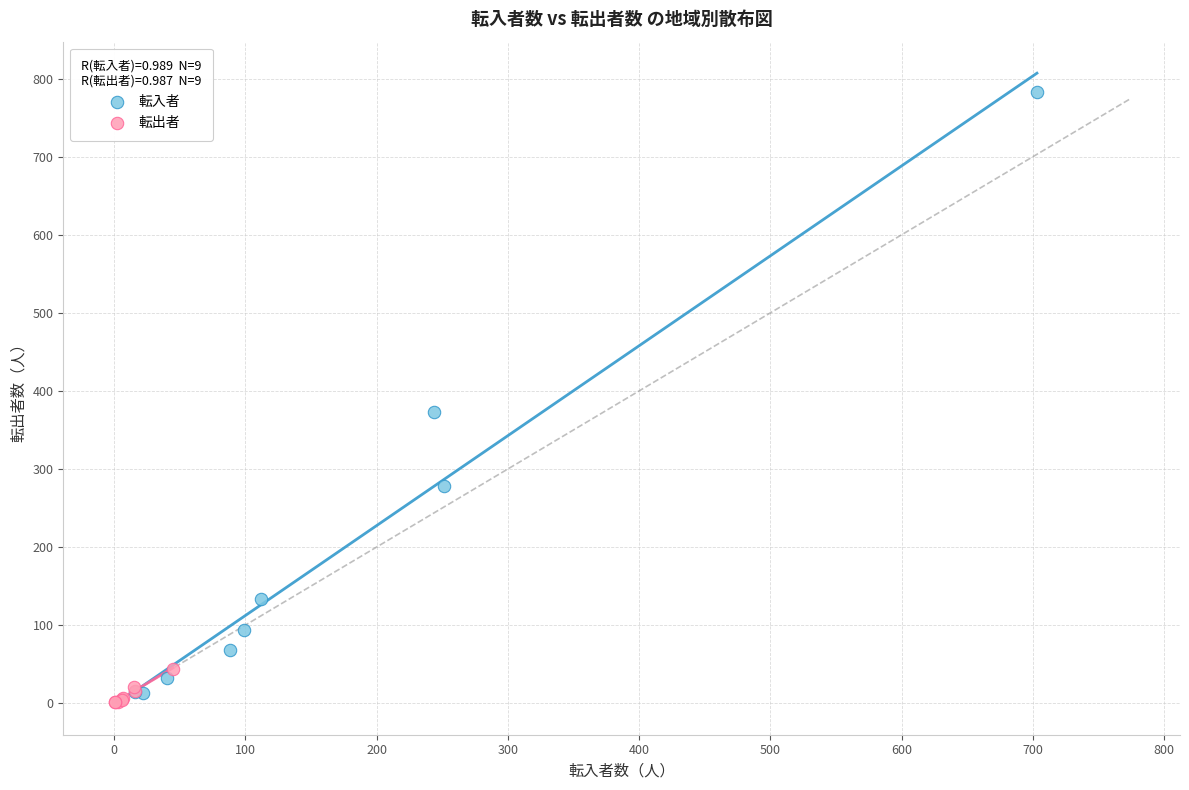

Which series has the largest Y range (max minus min)?

転入者